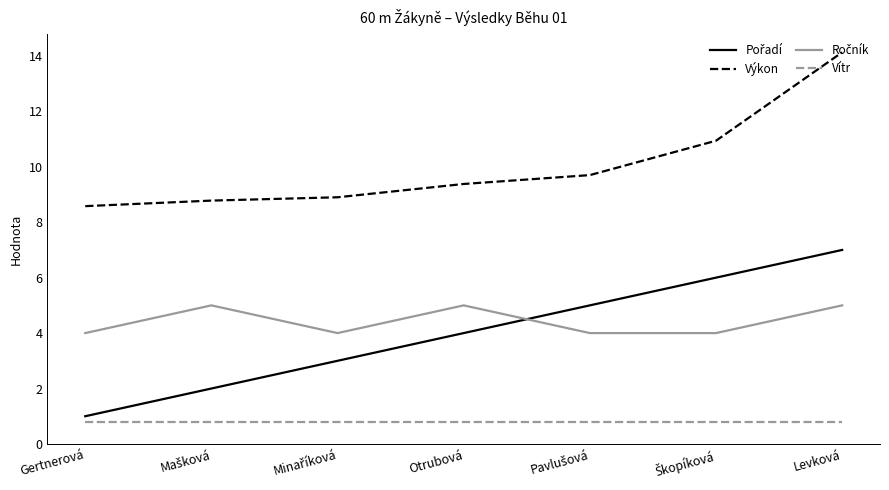

True or false: Vítr and Výkon cross at least once.

False